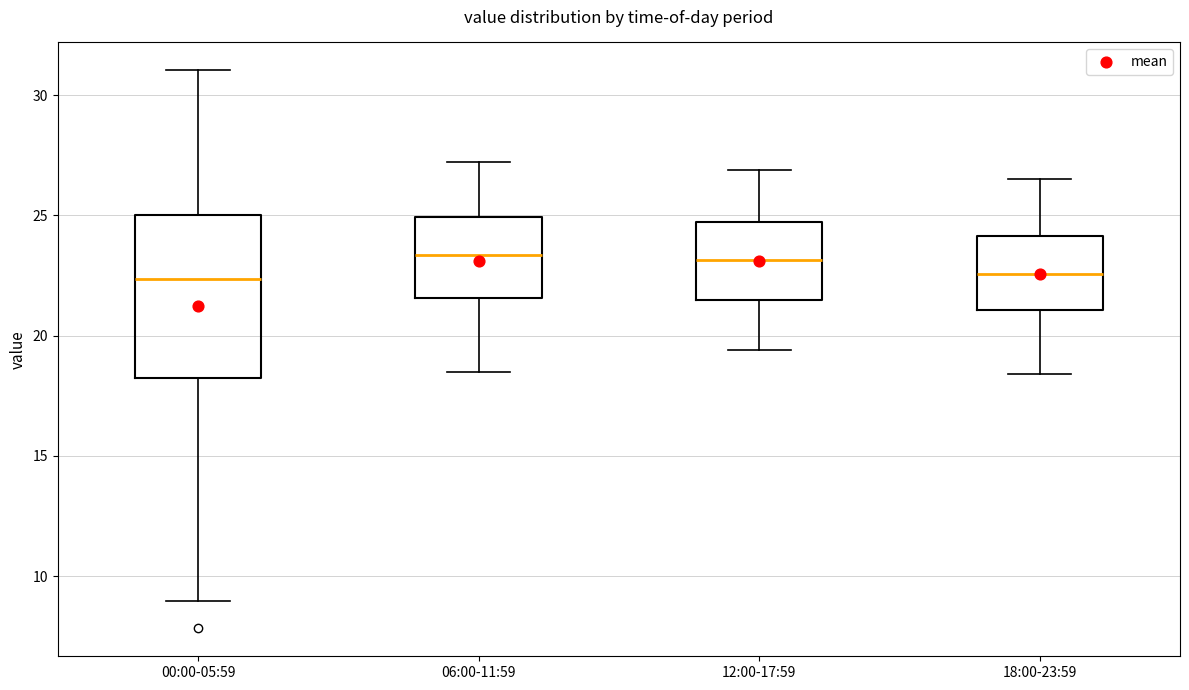

Reading left to right, transcribe this box plot: for each box, give where its median line is, the range the box spans, and where its two whiskers end, as read against the y-axis. The values are not printed on the chart, so give them approximately, as read against the axis.

00:00-05:59: median 22.5, box 18.0 to 25.0, whiskers 9.0 to 31.0
06:00-11:59: median 23.5, box 21.5 to 25.0, whiskers 18.5 to 27.0
12:00-17:59: median 23.0, box 21.5 to 24.5, whiskers 19.5 to 27.0
18:00-23:59: median 22.5, box 21.0 to 24.0, whiskers 18.5 to 26.5